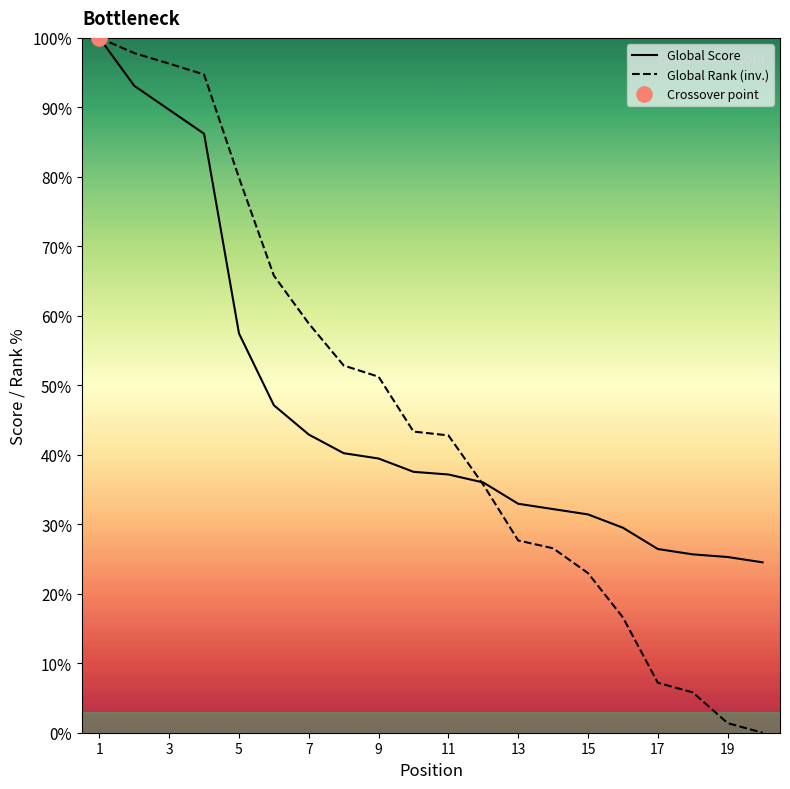

At how many categories does at least one series exceed 43?

10